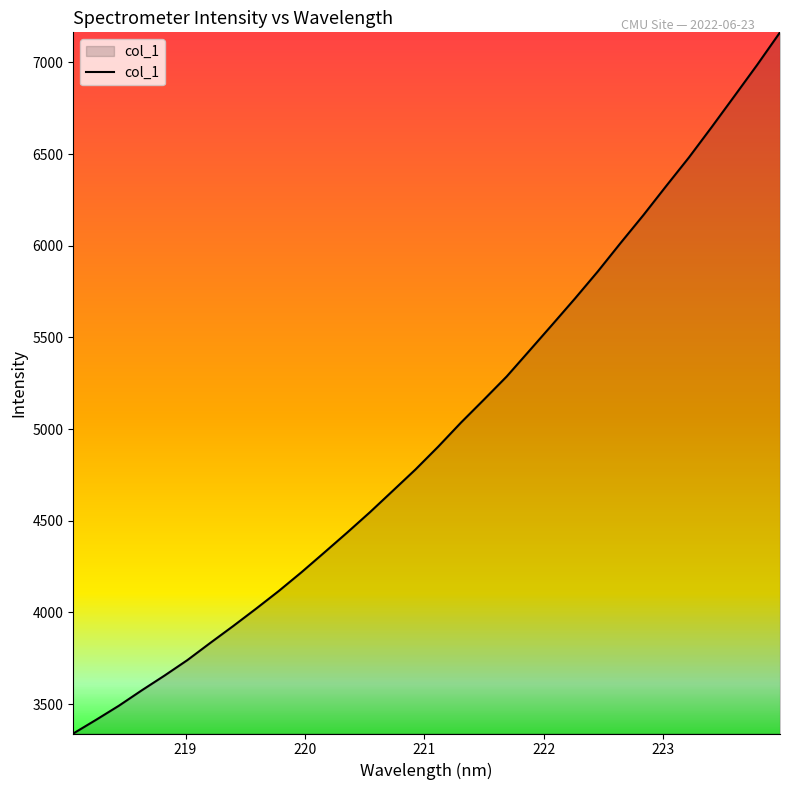

What is the difference between the maximum and minimum values?

3824.0